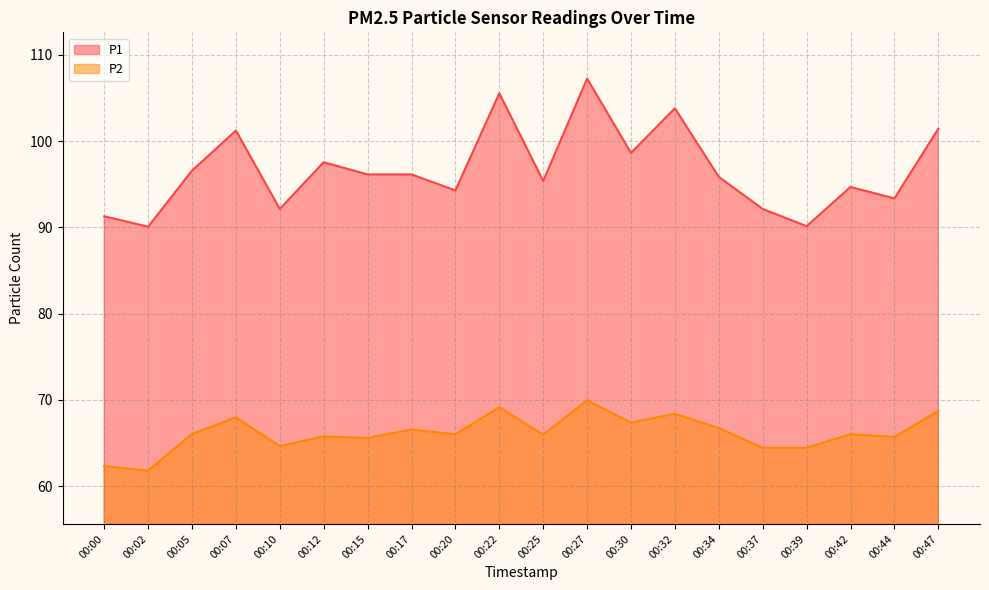

How many data points does each series have?

20